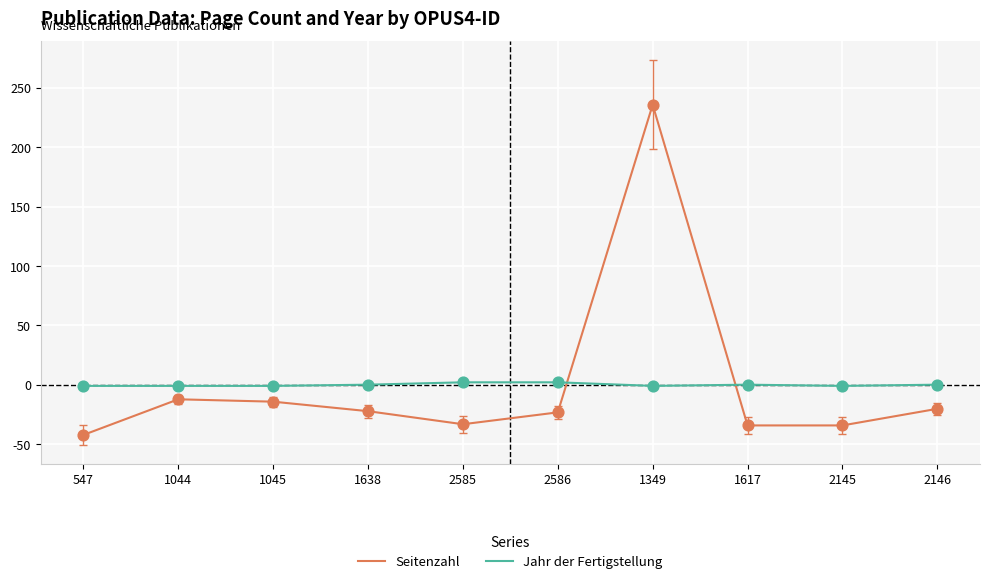

Which series has the widest spread of values?

Seitenzahl